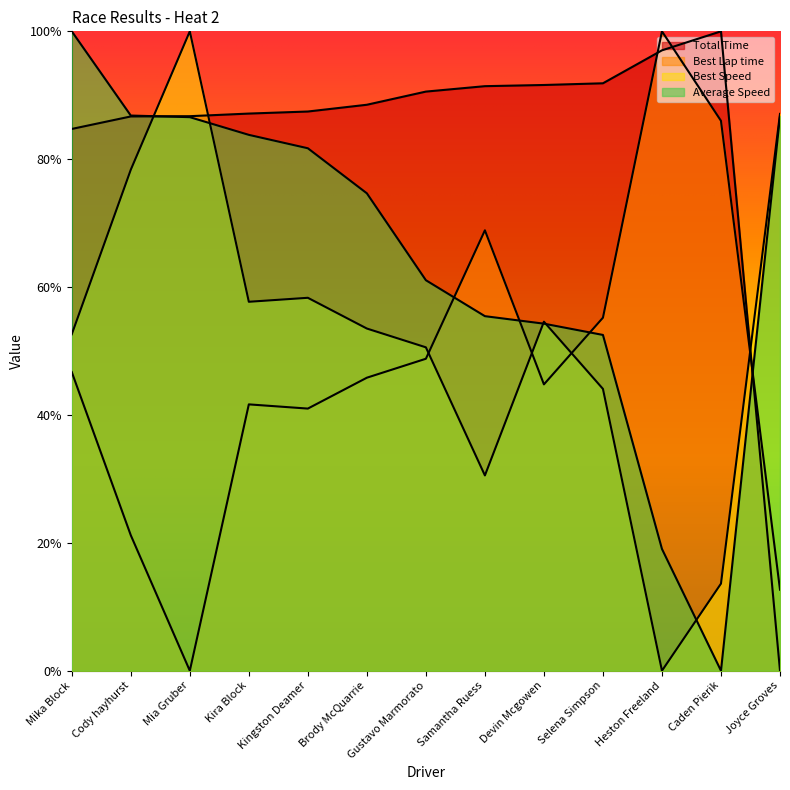

What is the average value of the Total Time series?

0.8